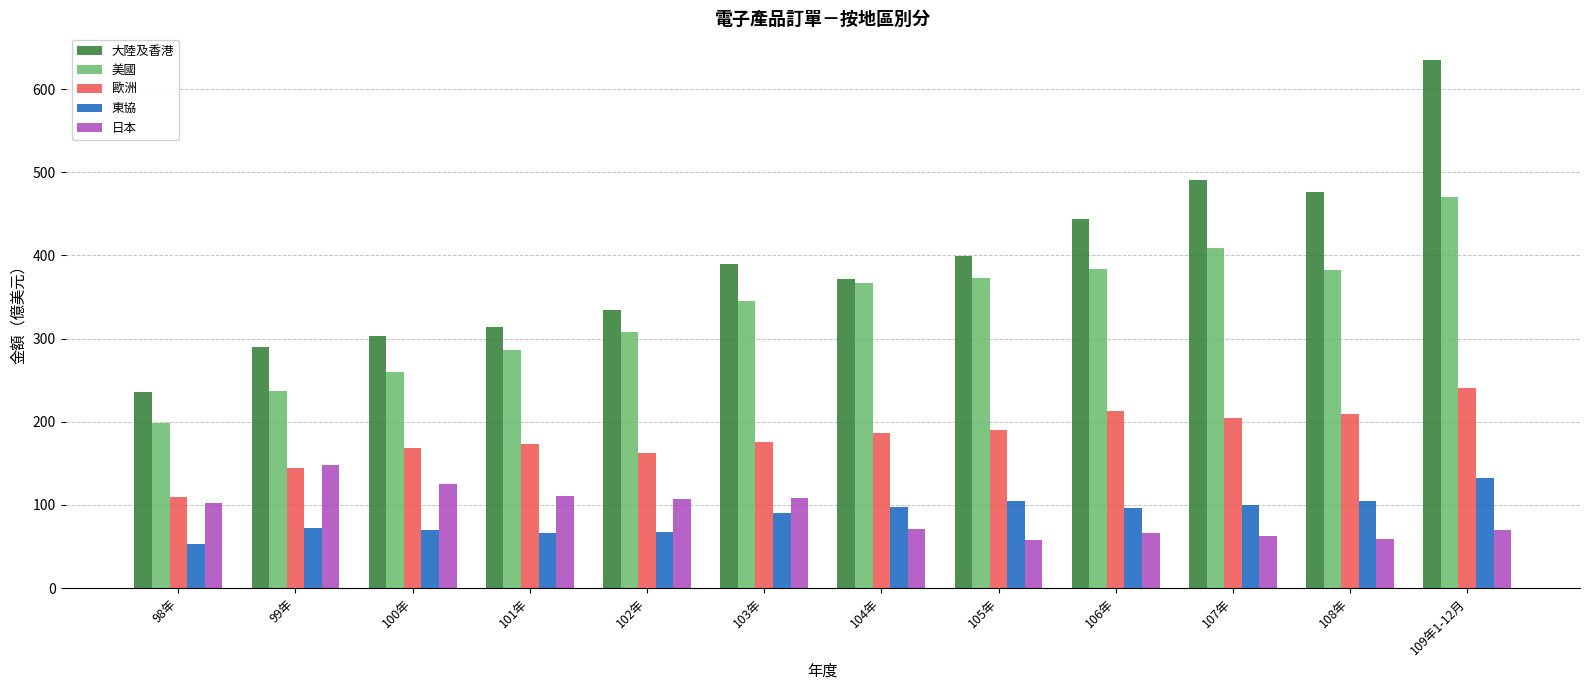

What is the average value of the 大陸及香港 series?

390.4